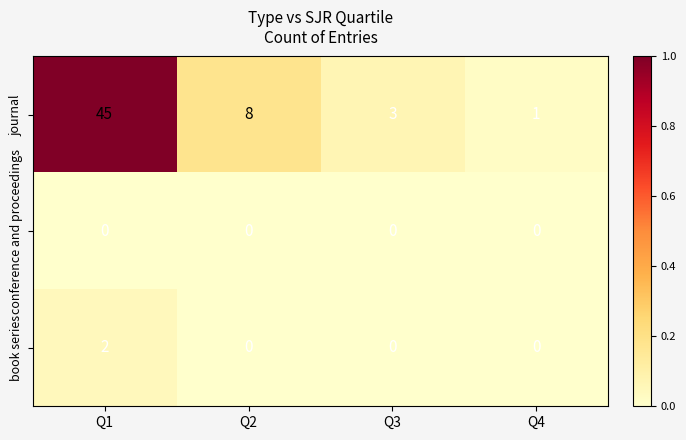

Which series has the largest range (max minus min)?

journal